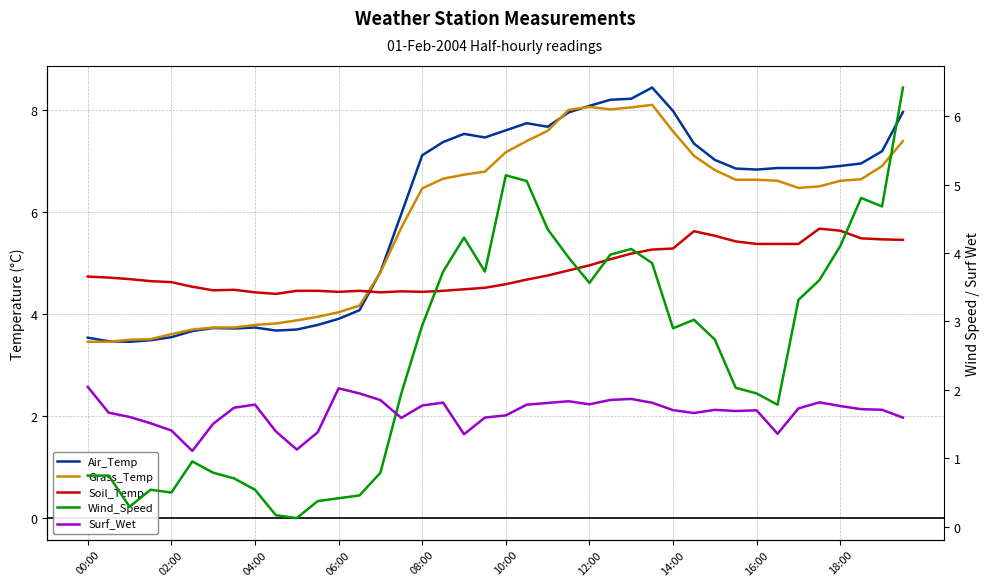

True or false: Surf_Wet and Grass_Temp intersect in this chart.

False